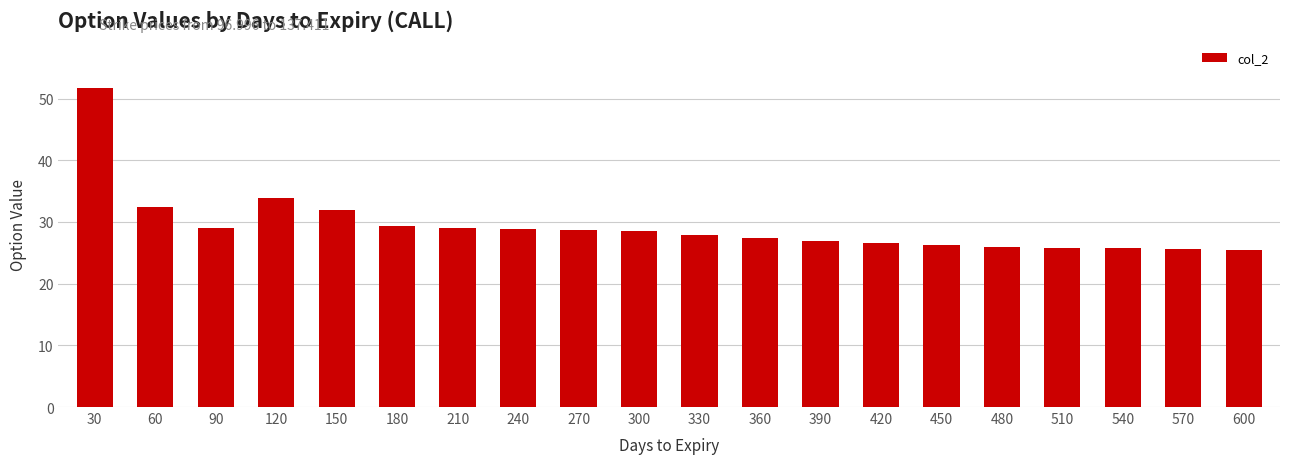

The value at 480 is 26.0. True or false?

True